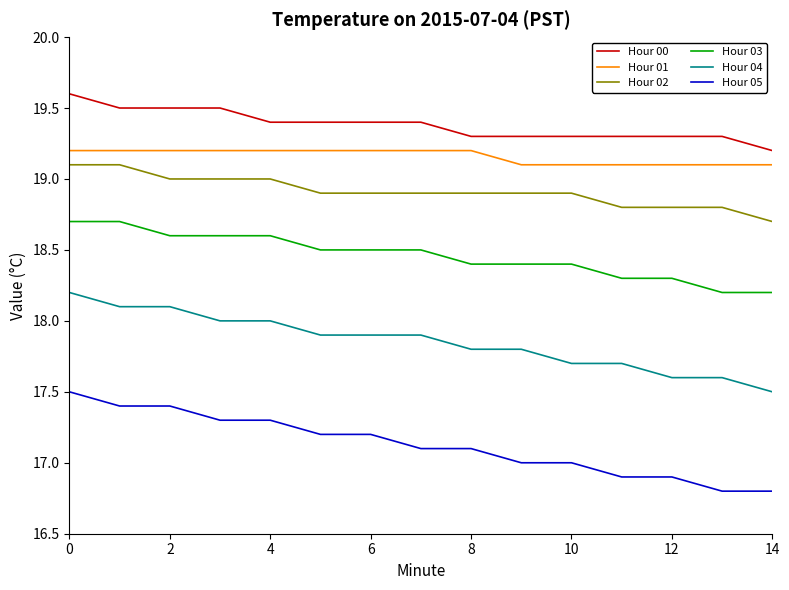

Which series has the largest total across all categories?

Hour 00